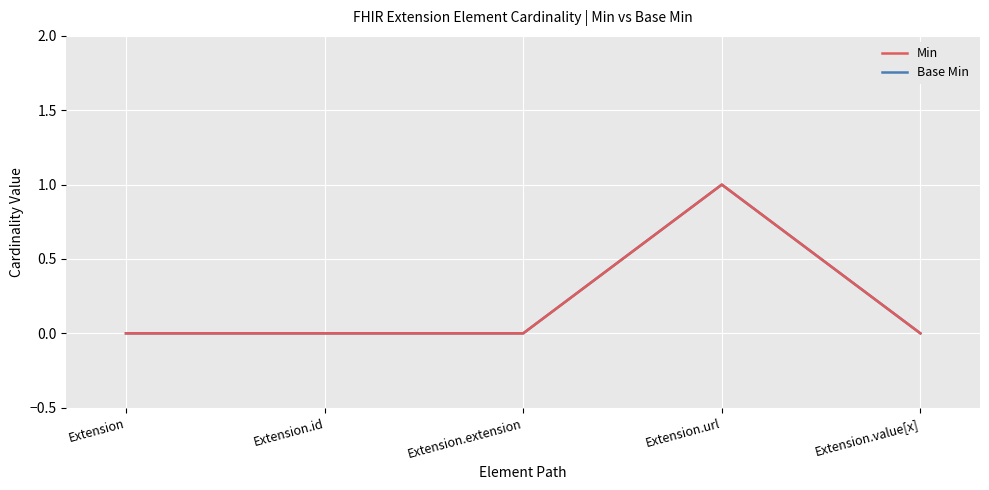

Rank the series by their maximum value, from highest to lowest.

Min, Base Min